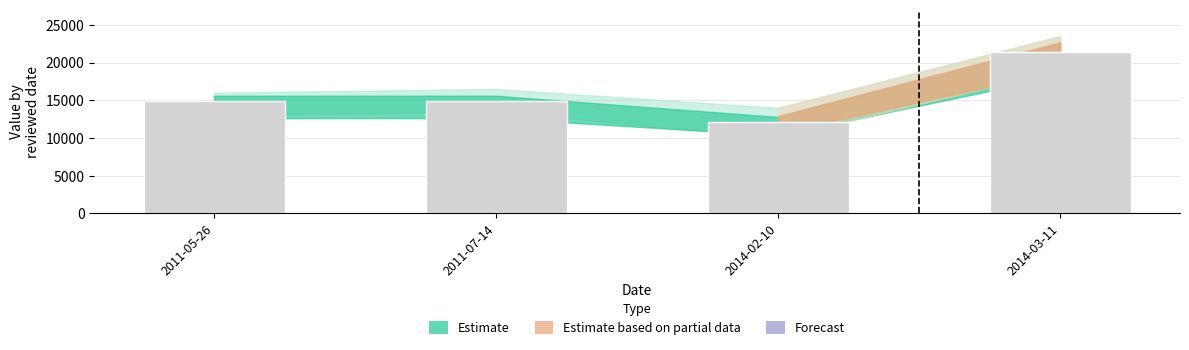

True or false: the data shows 3922 at 2011-05-26.

False